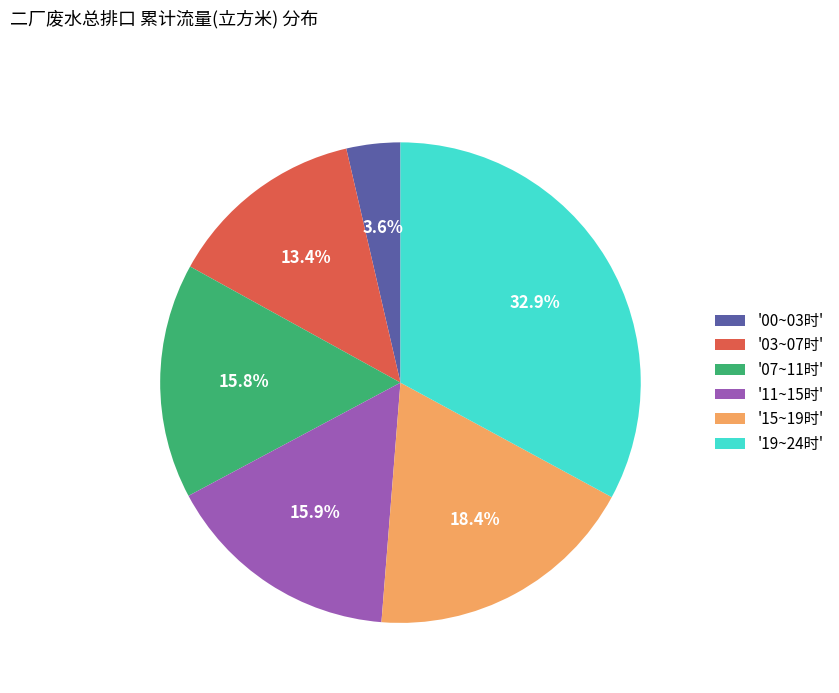

Is there a majority slice in this chart?

No